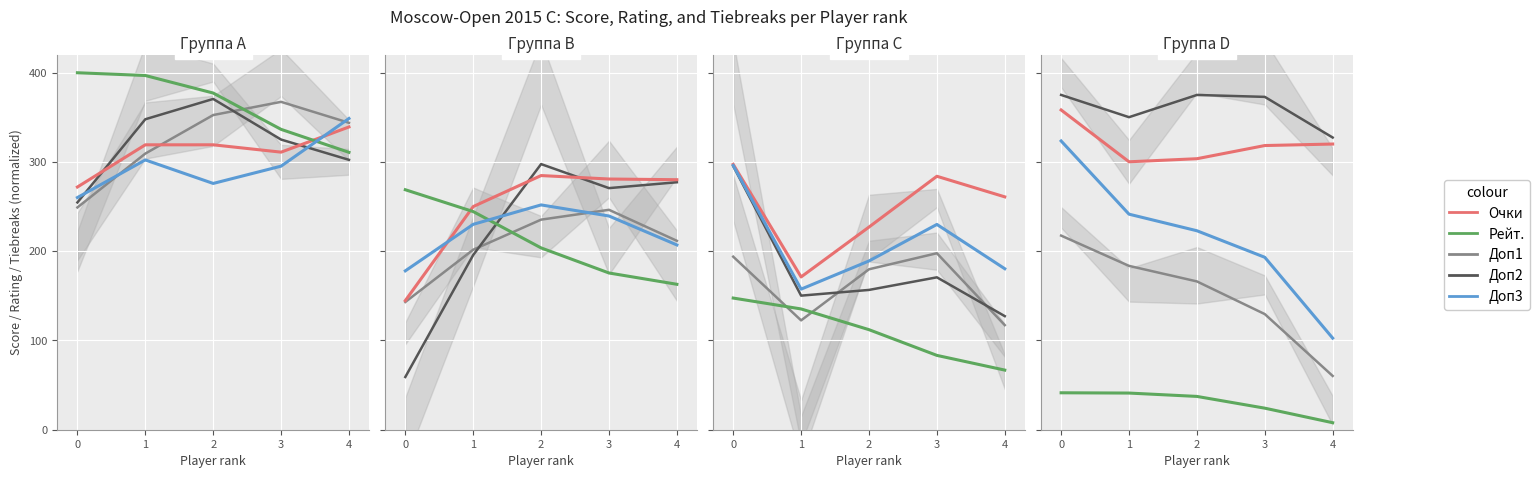

What are all the series names shown in the legend?

Очки, Рейт., Доп1, Доп2, Доп3